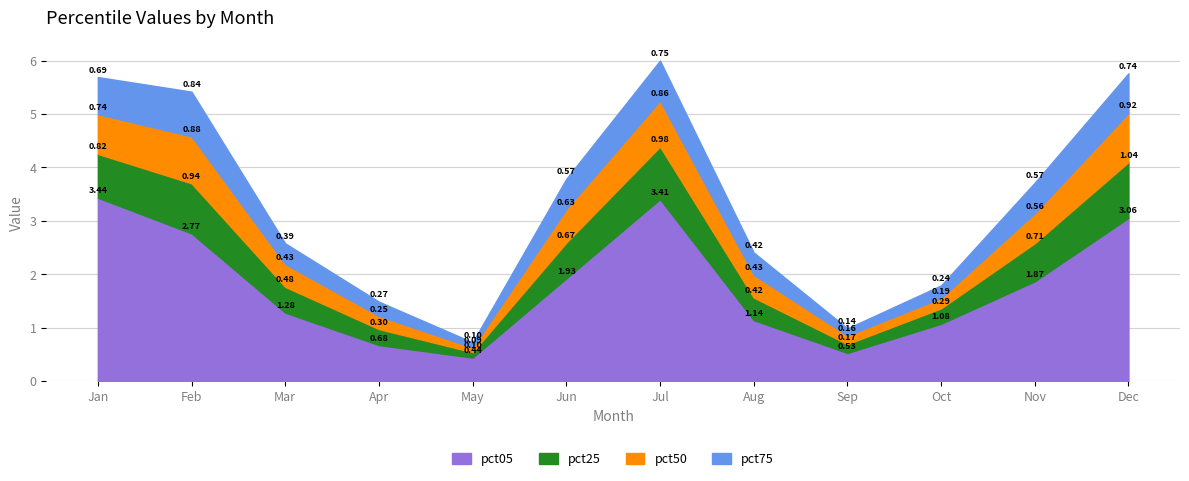

Is the value of pct25 at Mar greater than the value of pct50 at Nov?

No